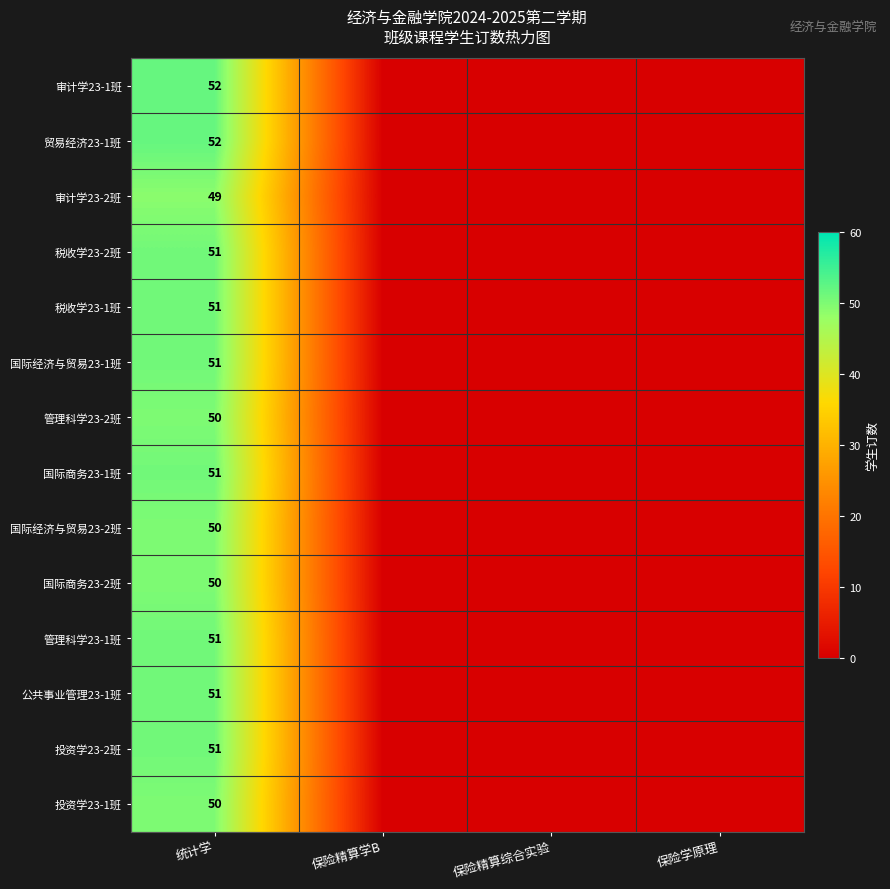

Is it true that 国际经济与贸易23-1班 equals 73 at 统计学?

False